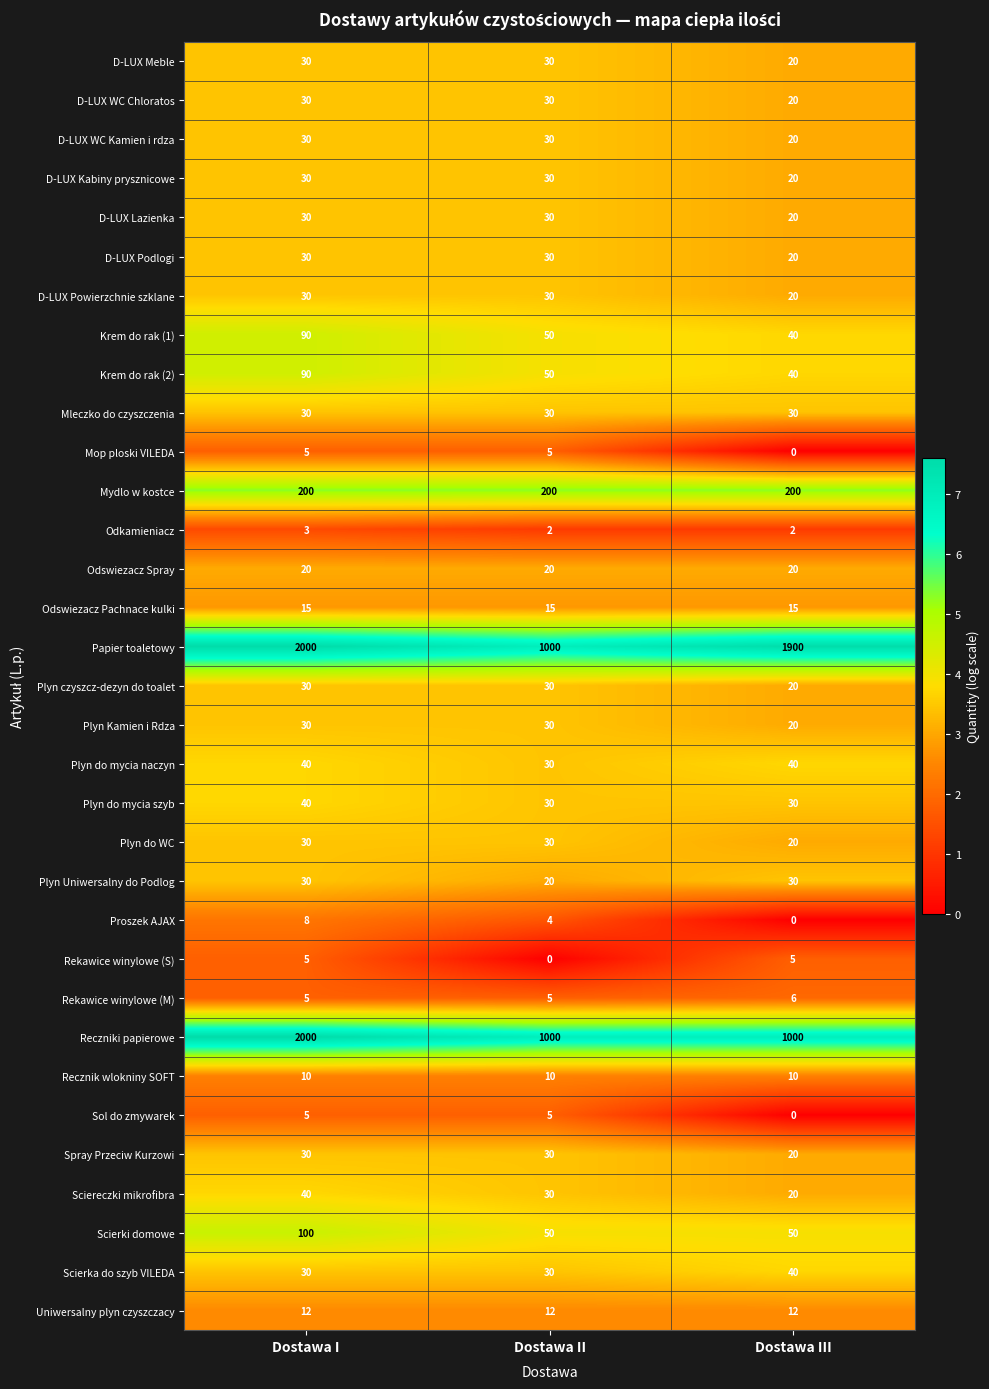

What is the spread (max minus min) of values at Dostawa III?

1900